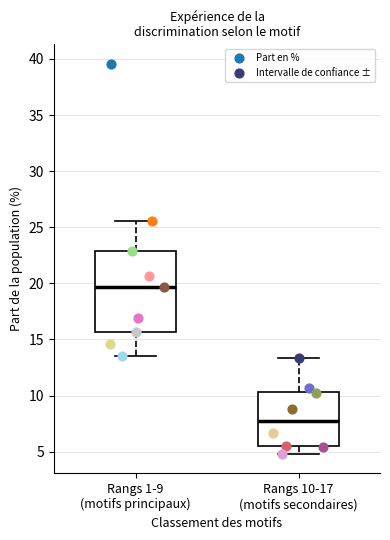

Where does the median line of the box for Rangs 1-9 (motifs principaux) sit on the y-axis? The values are not printed on the chart, so give them approximately, as read against the axis.

19.5